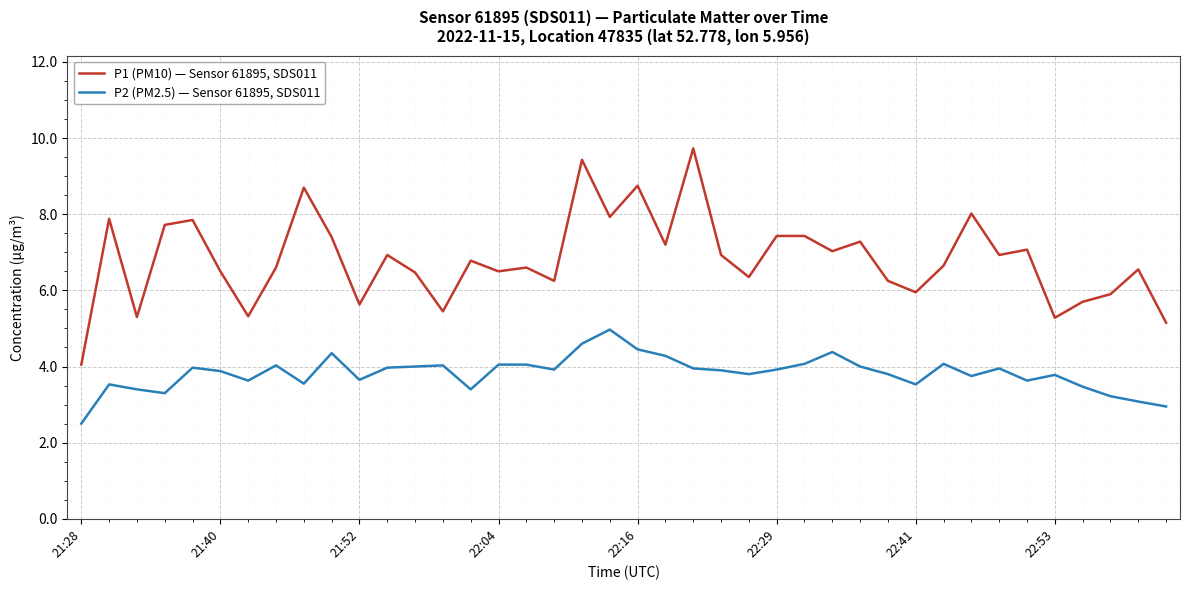

What is the difference between the maximum and minimum values in the P2 (PM2.5) — Sensor 61895, SDS011 series?

2.5